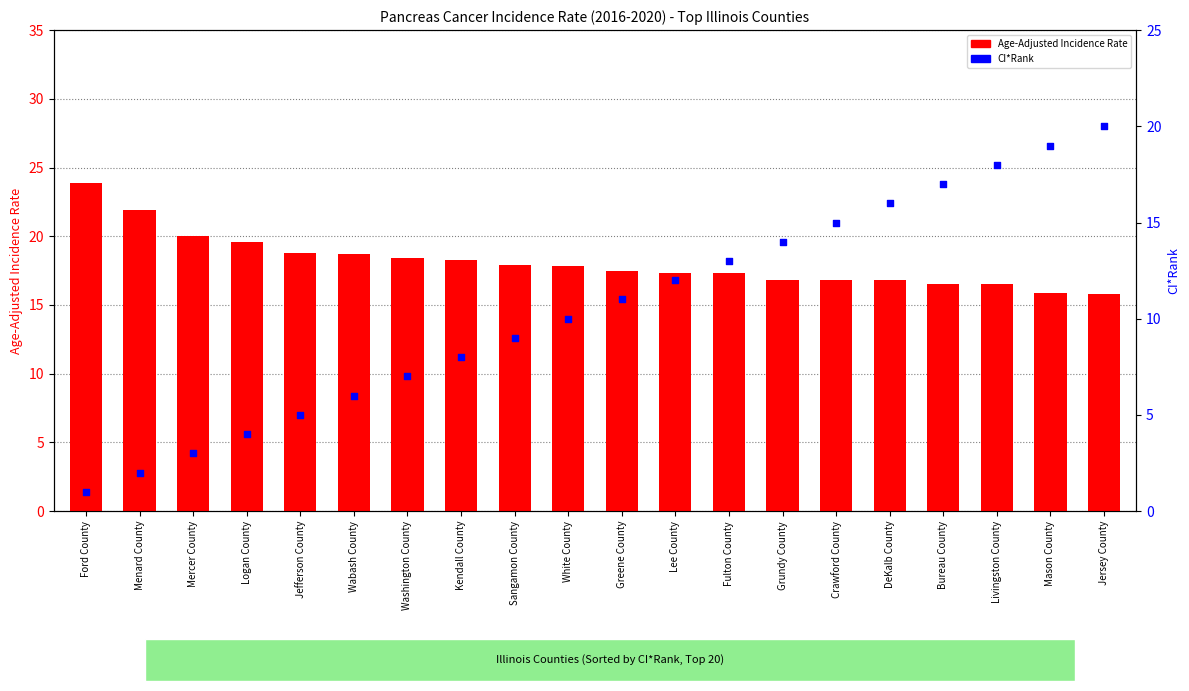

At how many categories does at least one series exceed 3?

20